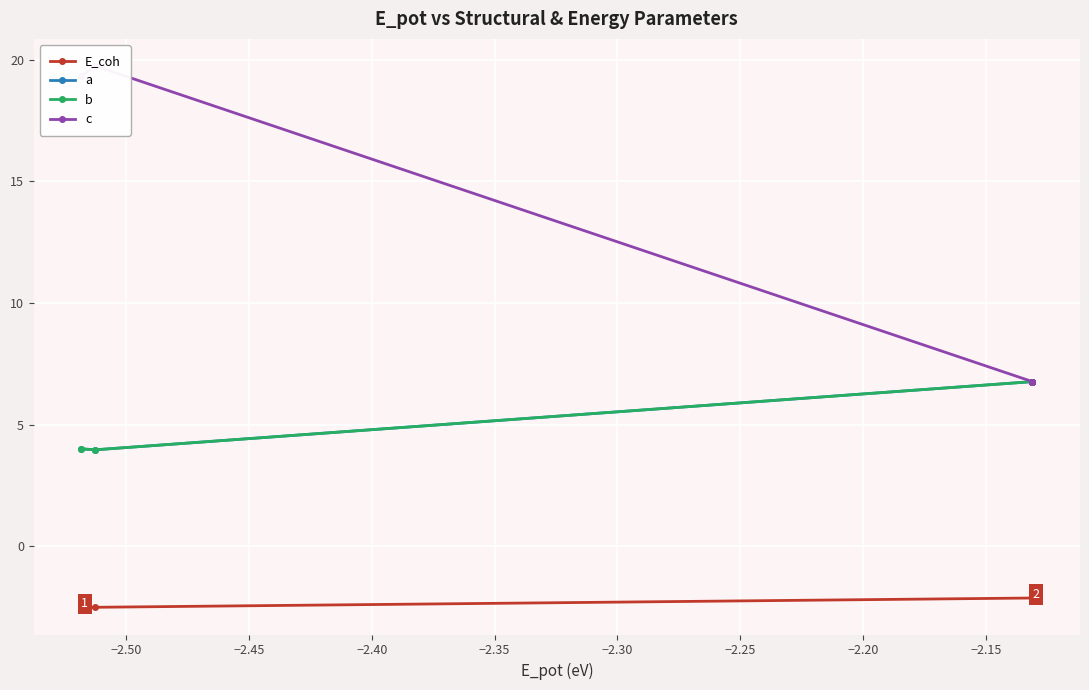

Which series has the largest total across all categories?

c